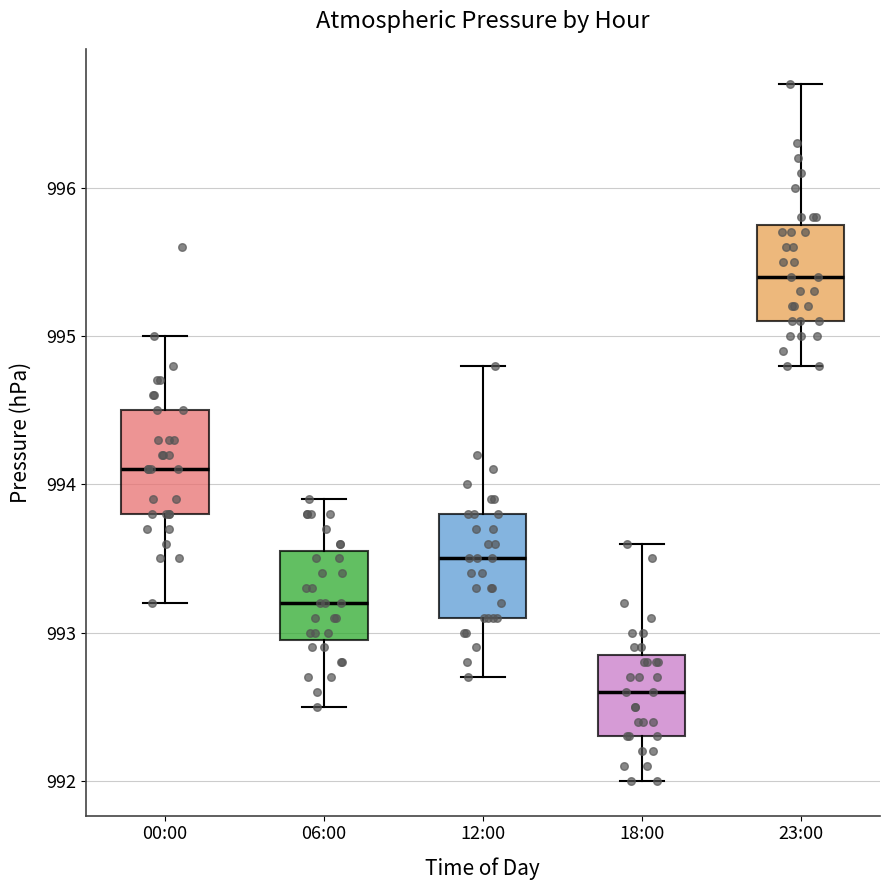

Reading left to right, read every box against the y-axis: the position of its median line, the range the box covers, and the ends of its whiskers. The values are not printed on the chart, so give them approximately, as read against the axis.

00:00: median 994.1, box 993.8 to 994.5, whiskers 993.2 to 995.0
06:00: median 993.2, box 993.0 to 993.6, whiskers 992.5 to 993.9
12:00: median 993.5, box 993.1 to 993.8, whiskers 992.7 to 994.8
18:00: median 992.6, box 992.3 to 992.9, whiskers 992.0 to 993.6
23:00: median 995.4, box 995.1 to 995.8, whiskers 994.8 to 996.7